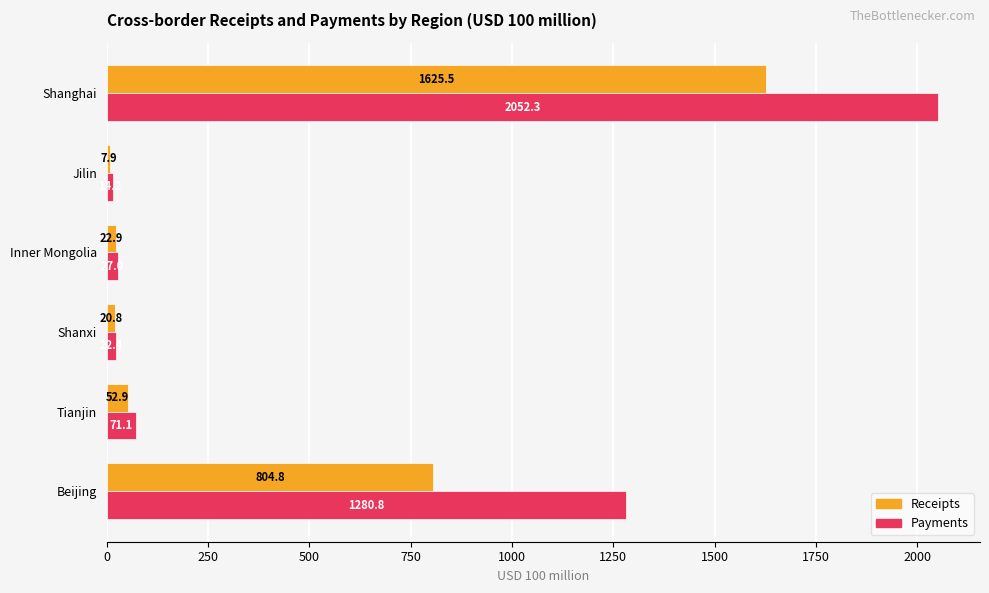

What is the sum of all Receipts values?

2534.7